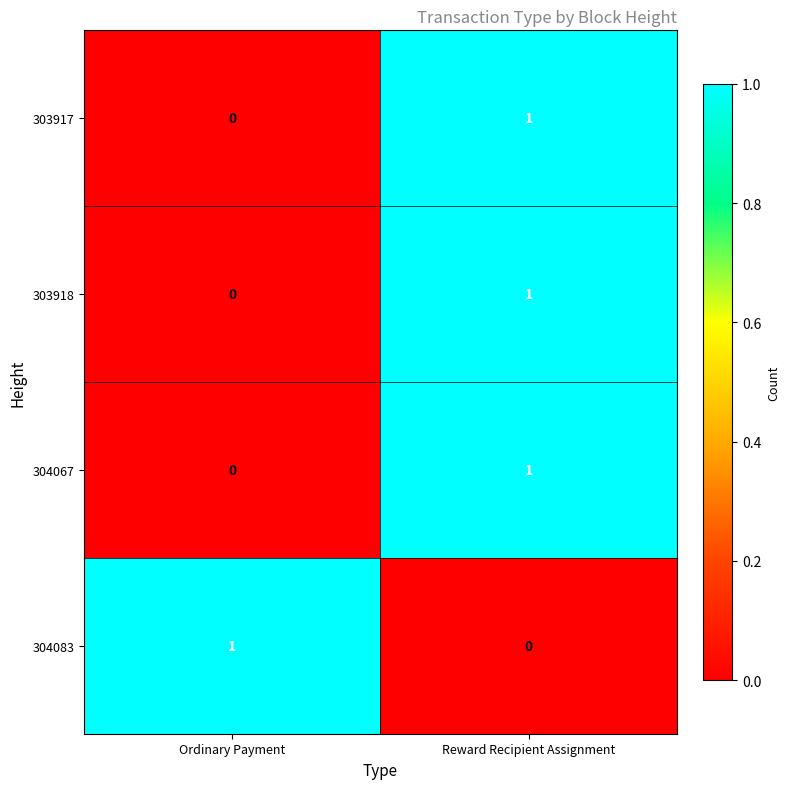

Is it true that 303917 equals 1 at Reward Recipient Assignment?

True